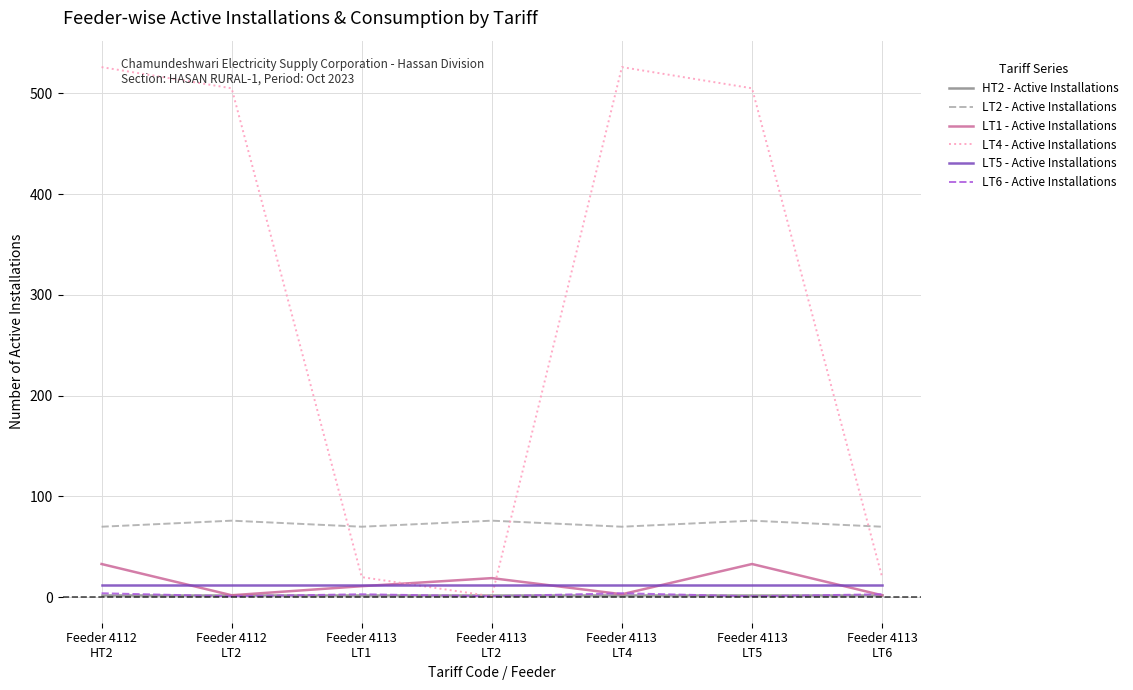

What position from the left is Feeder 4112
LT2?

2